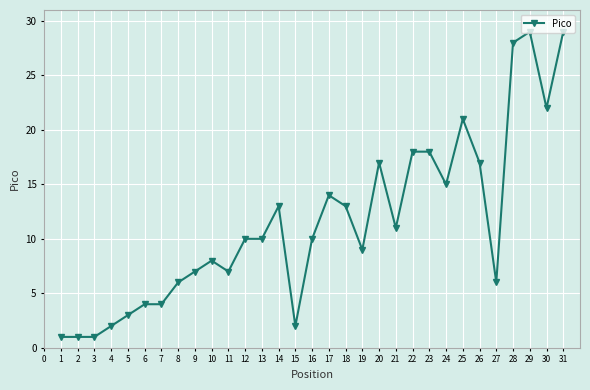

True or false: there are more than 2 points higher than both neighbors.

True